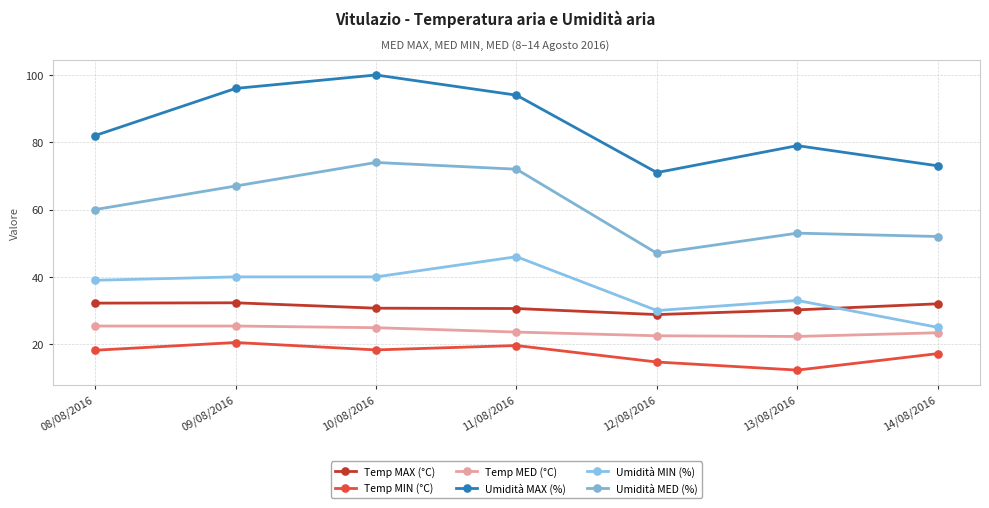

Rank the categories by Umidità MAX (%) value from highest to lowest.

10/08/2016, 09/08/2016, 11/08/2016, 08/08/2016, 13/08/2016, 14/08/2016, 12/08/2016